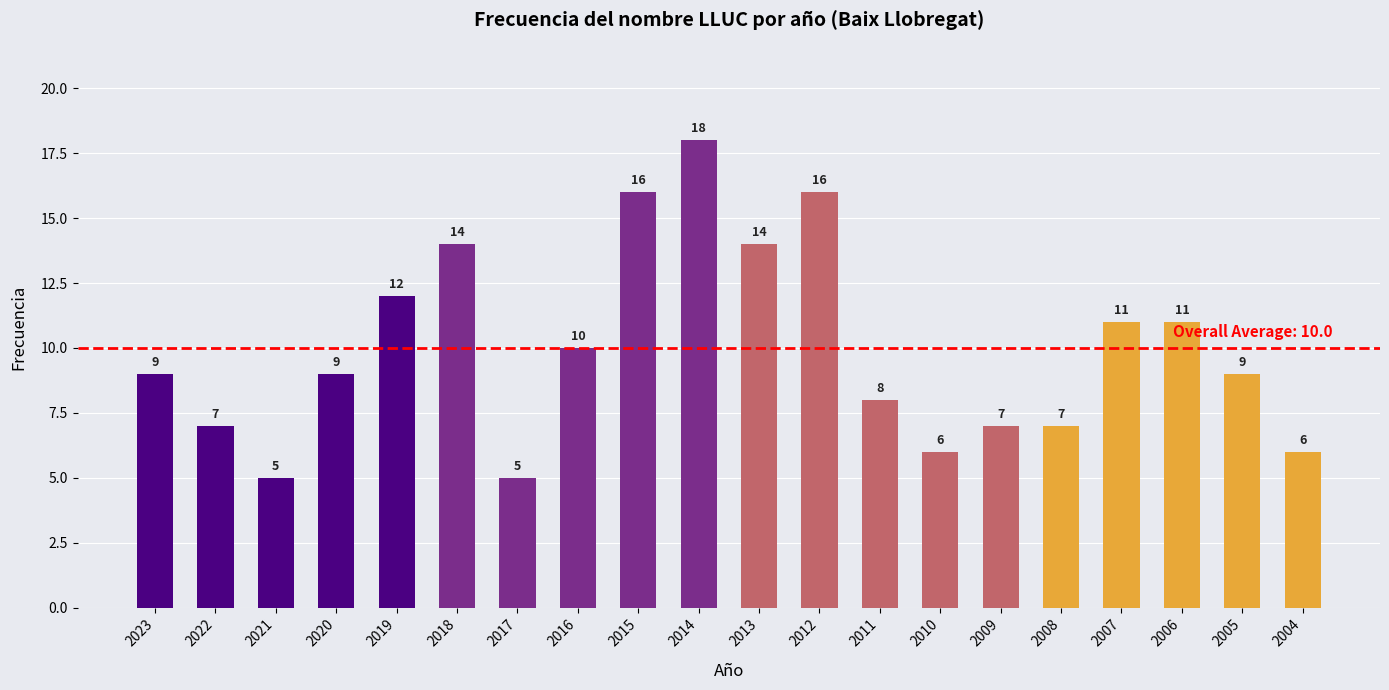

What is the change in value from 2015 to 2013?

-2